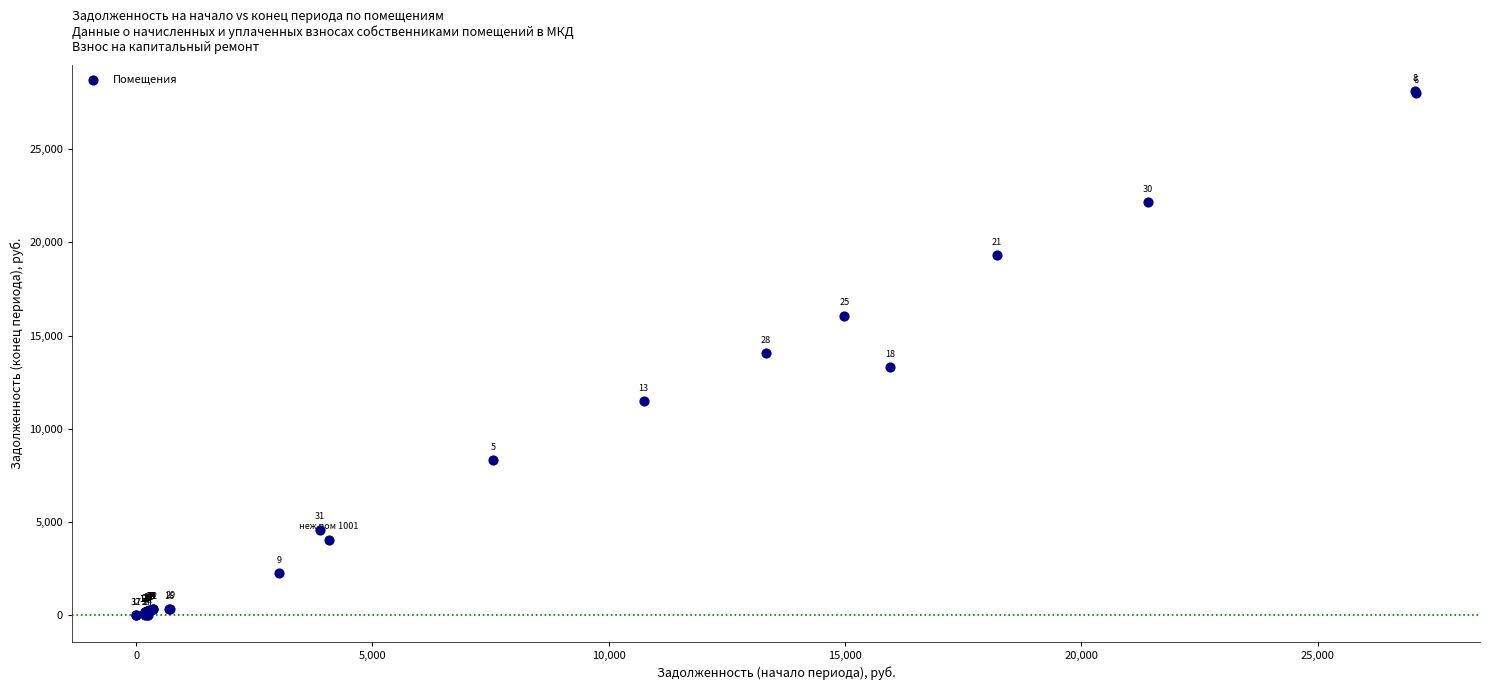

What Y value in the scatter plot is closest to 14055?

14041.8